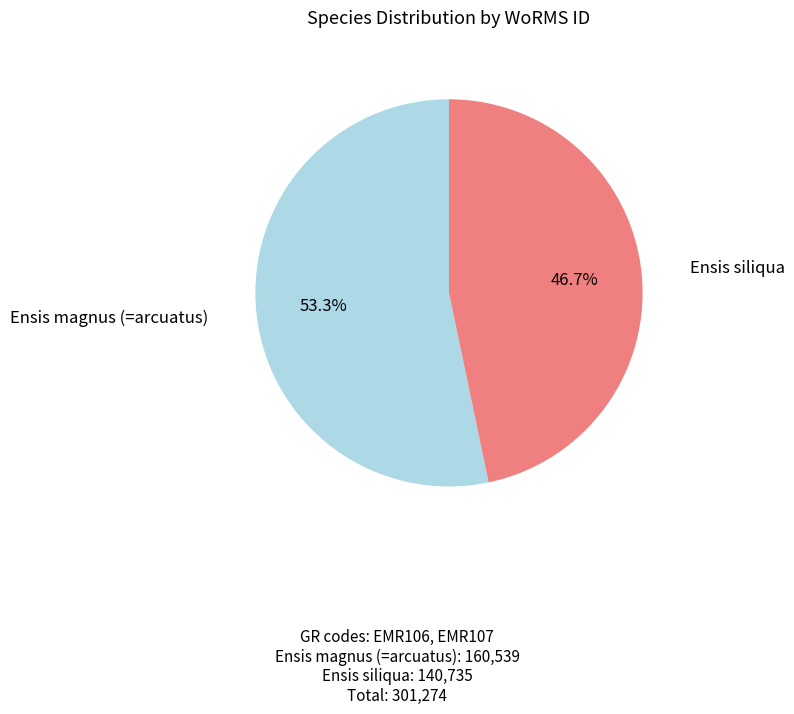

Does any single category account for the majority?

Yes